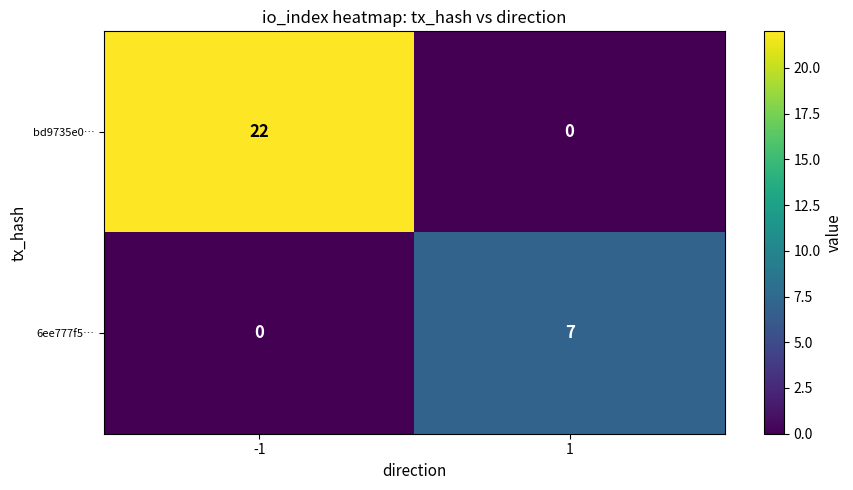

Count the number of data series in this chart.

2